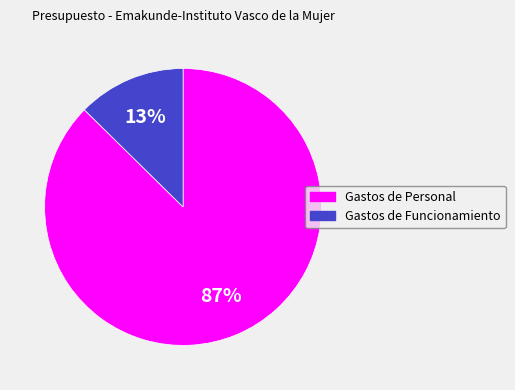

To the nearest percent, what is the average slice percentage?

50%